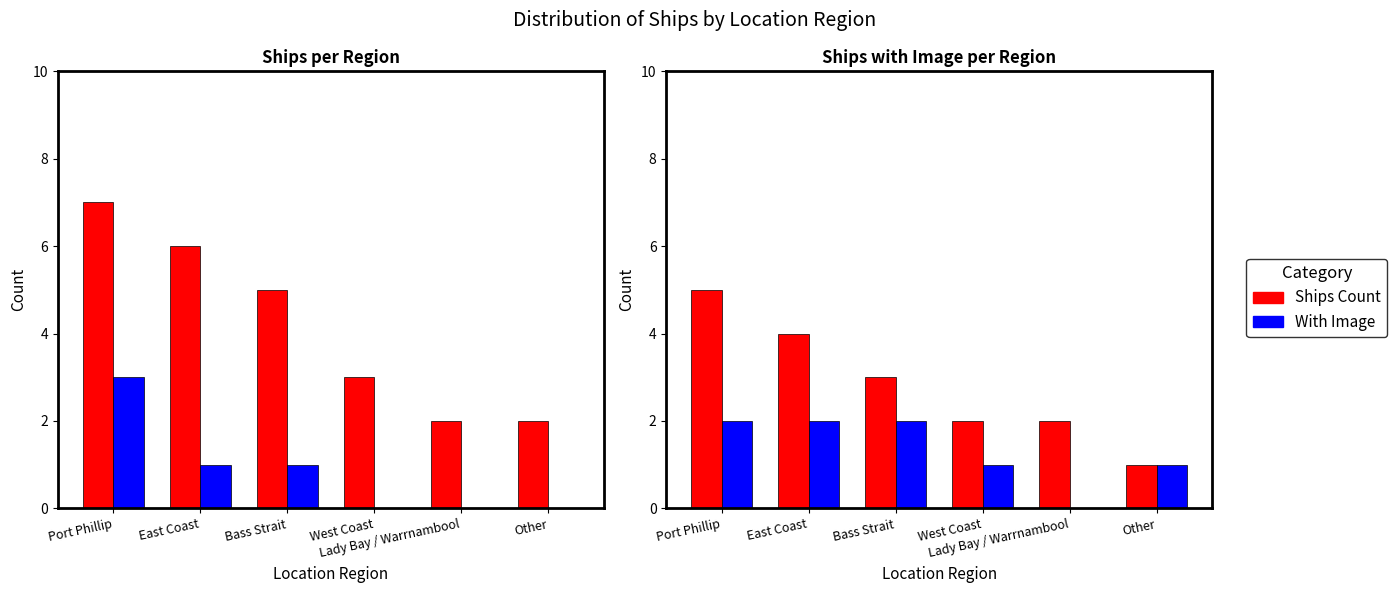

Between East Coast and Lady Bay / Warrnambool, which series saw the biggest shift?

Ships Count